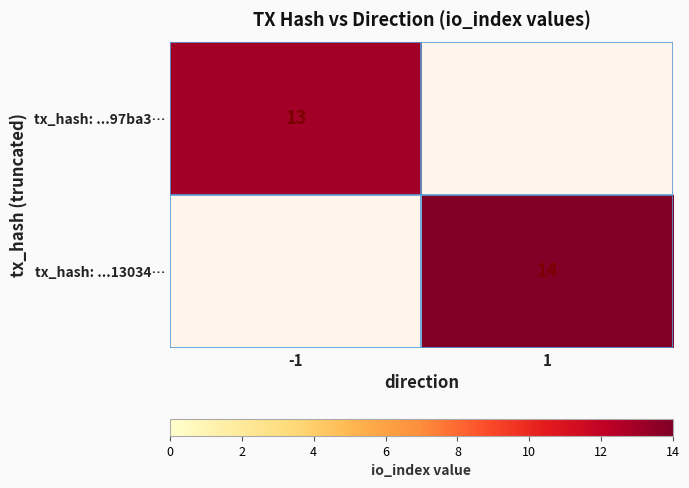

How many categories are shown in the chart?

2